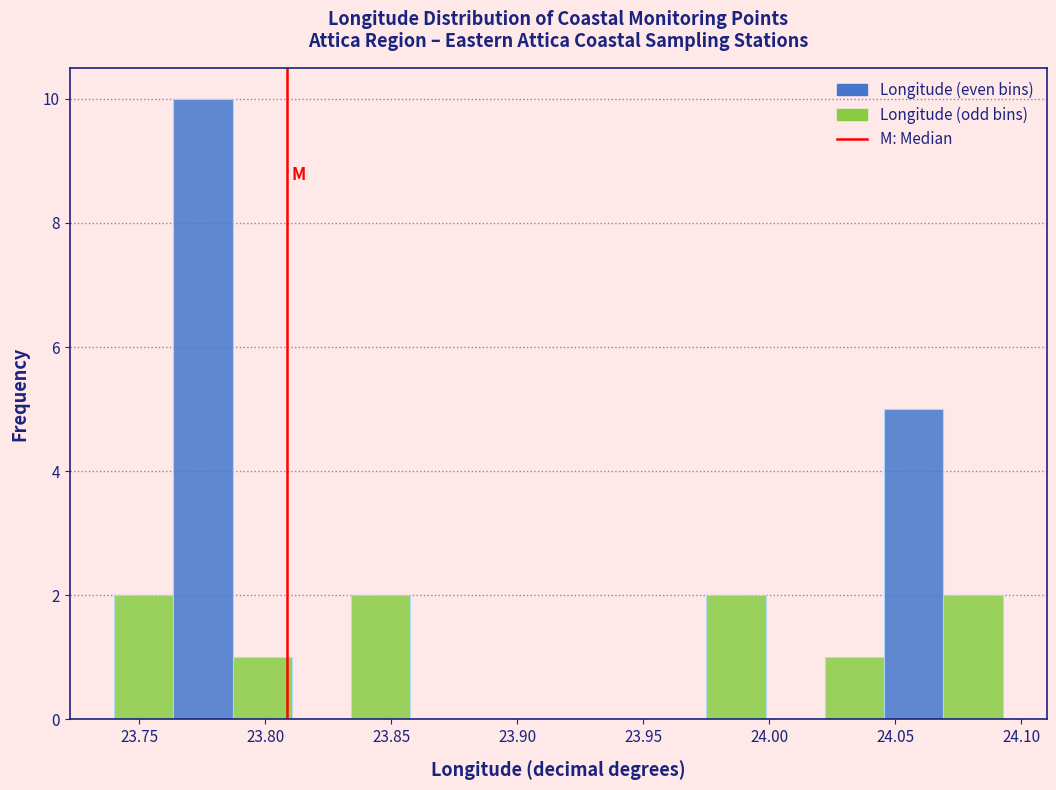

How tall is the bar that spans 24.045 to 24.070 on the x-axis? Neither the bar edges nor the heights are printed on the chart, so give them approximately, as read against the axes.

5